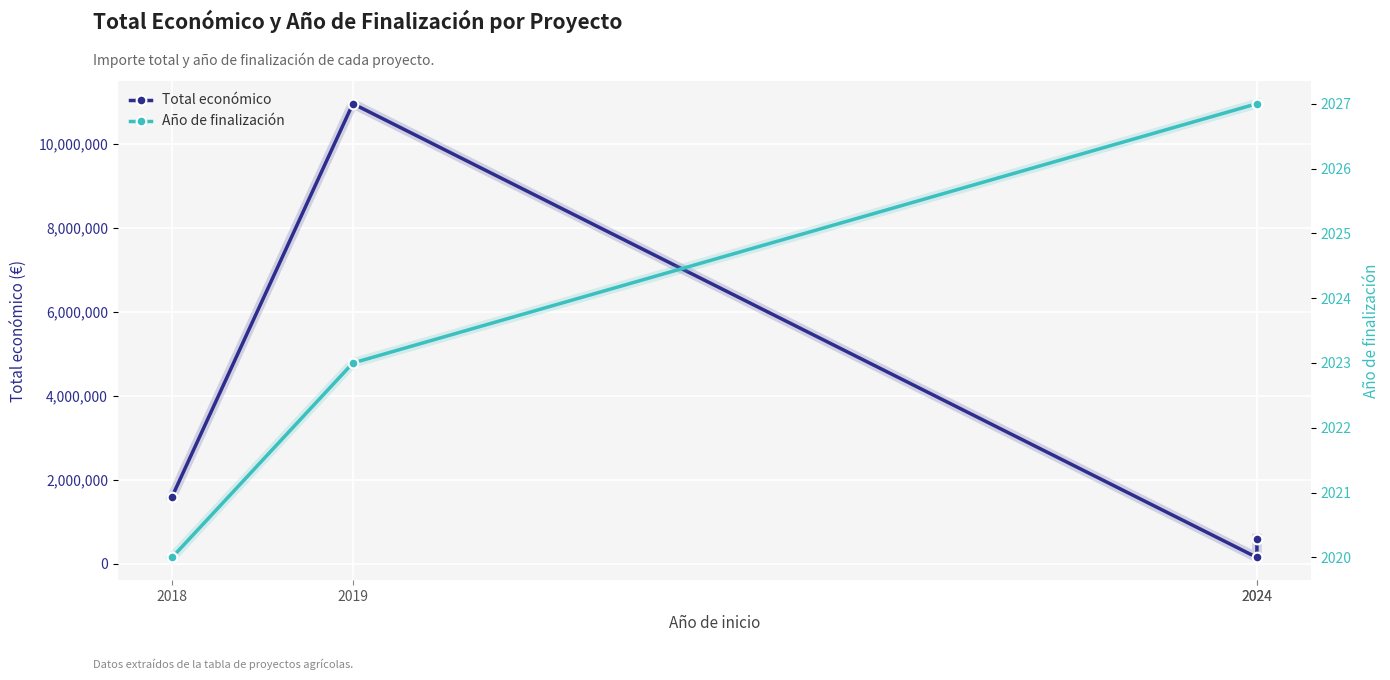

True or false: Año de finalización and Total económico cross at least once.

False